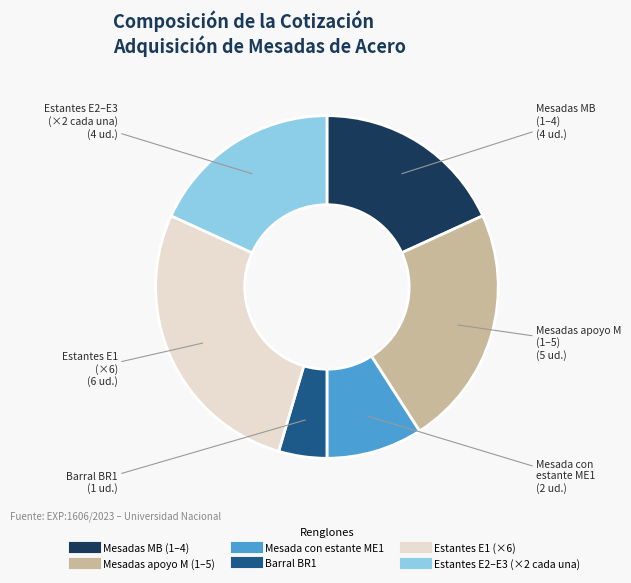

Is there a majority slice in this chart?

No